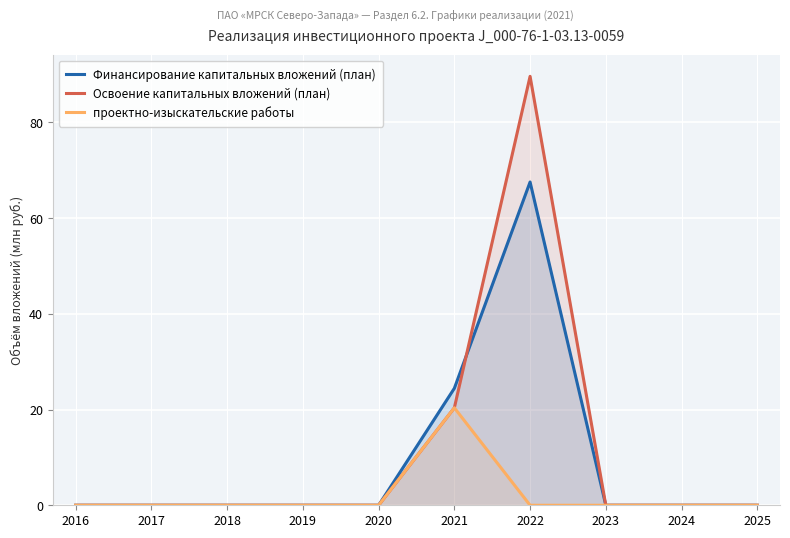

True or false: проектно-изыскательские работы and Финансирование капитальных вложений (план) cross at least once.

False